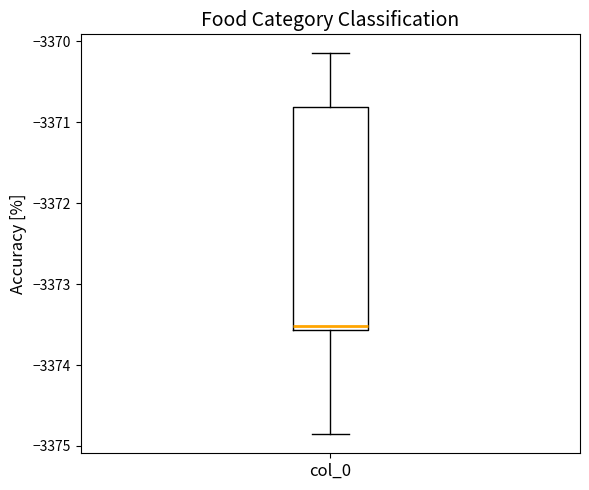

Transcribe this box plot: give where the median line is, the range the box spans, and where the two whiskers end, as read against the y-axis. The values are not printed on the chart, so give them approximately, as read against the axis.

median -3373.5, box -3373.6 to -3370.8, whiskers -3374.9 to -3370.2